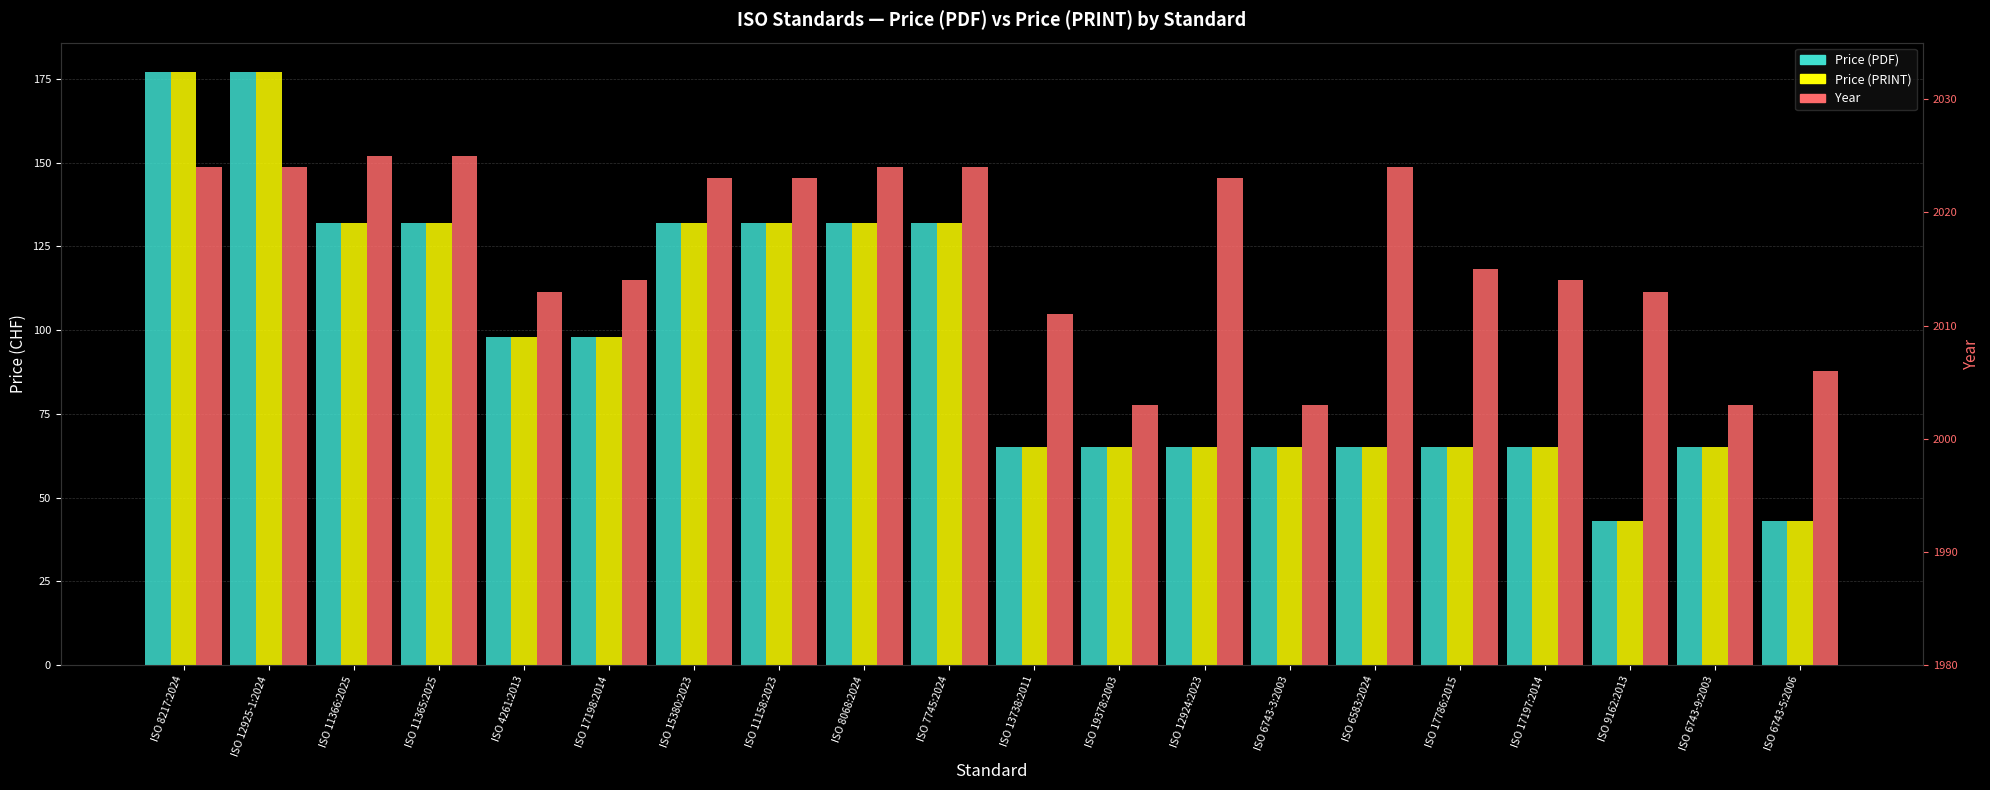

Which category has the highest value across all series?

ISO 11366:2025